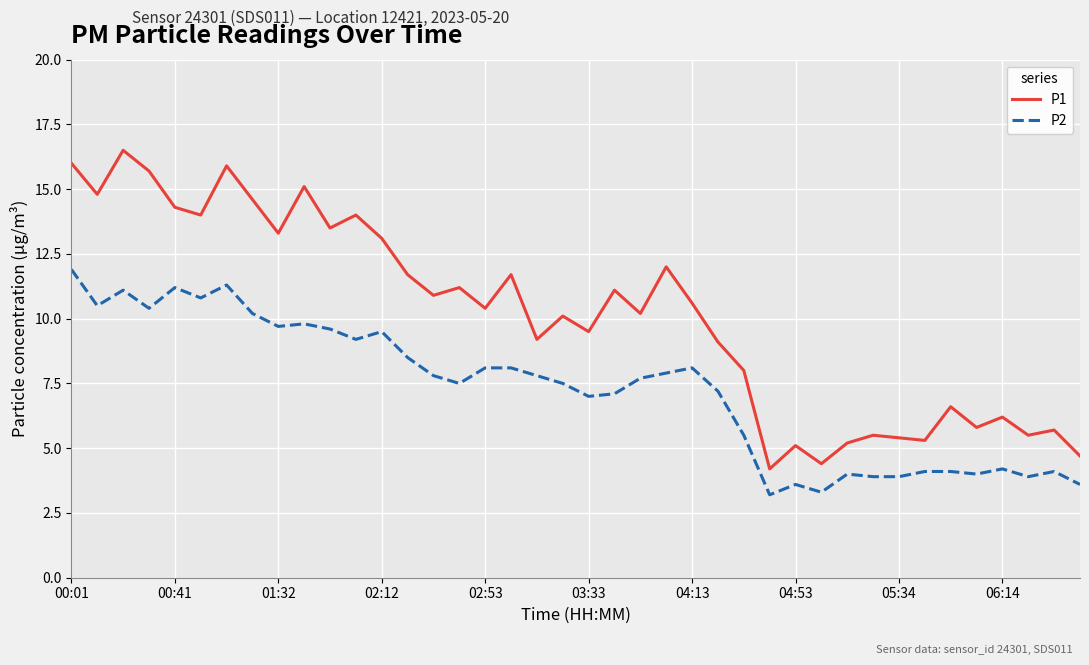

What is the minimum value for P1?

4.2